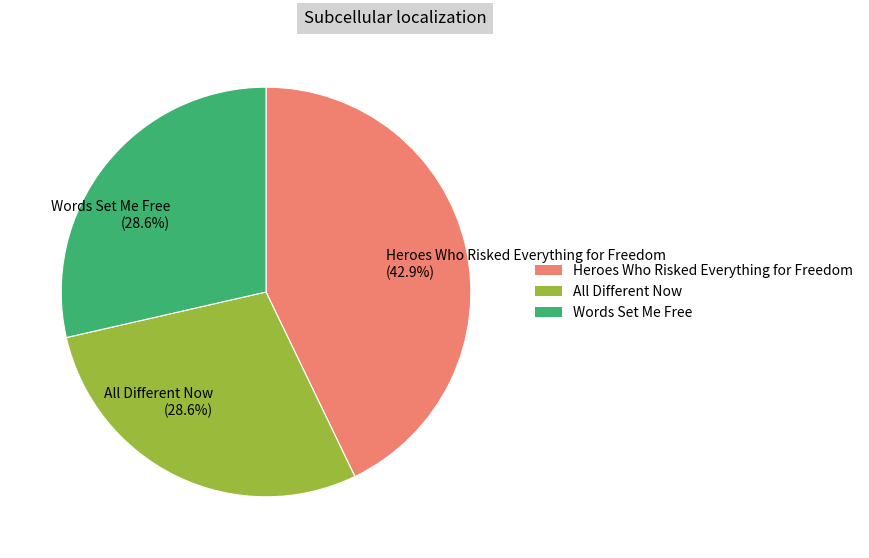

Which category has the biggest portion of the pie?

Heroes Who Risked Everything for Freedom